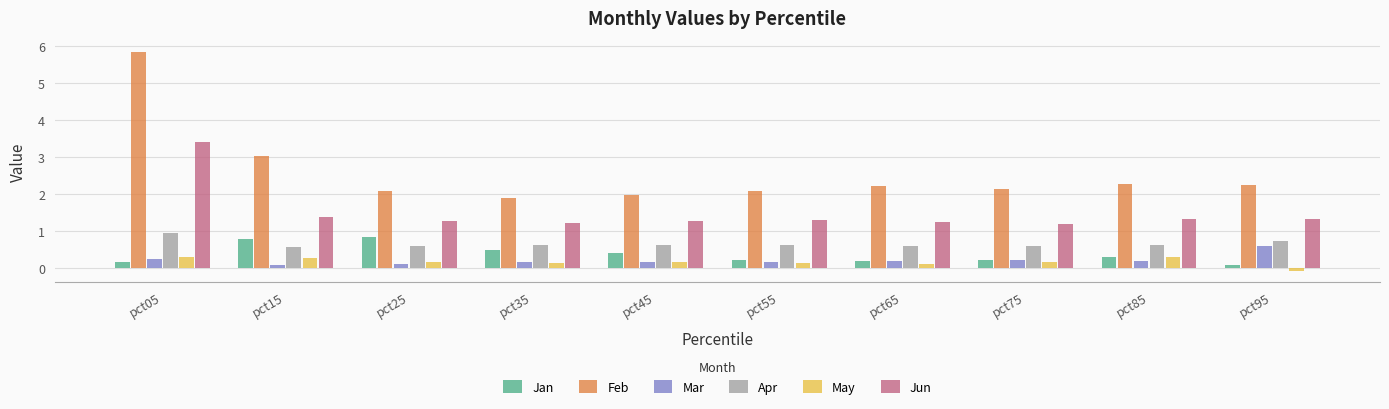

What is the minimum value for Apr?

0.6